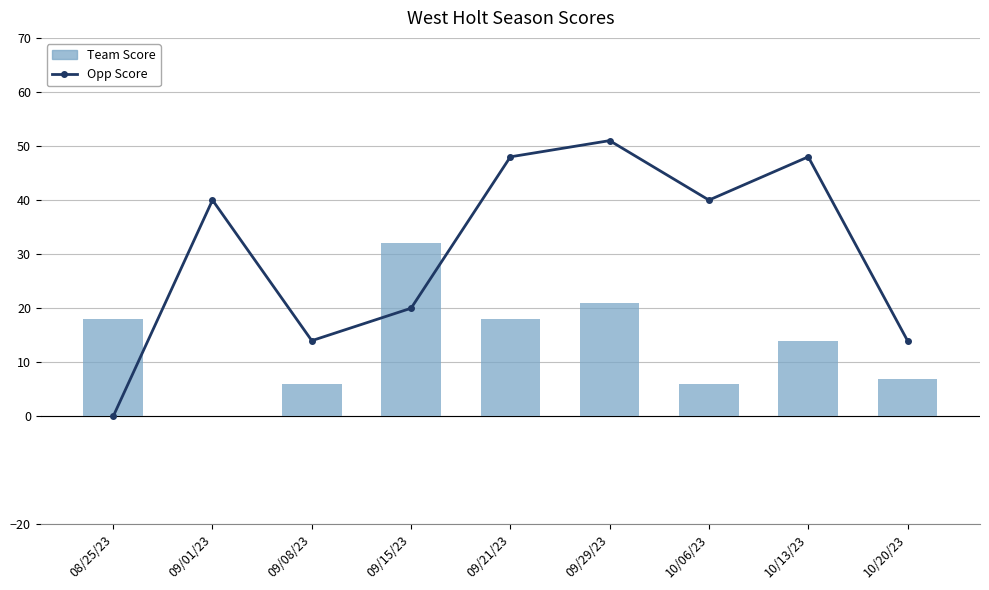

Where does the Team Score series first go above 14?

08/25/23